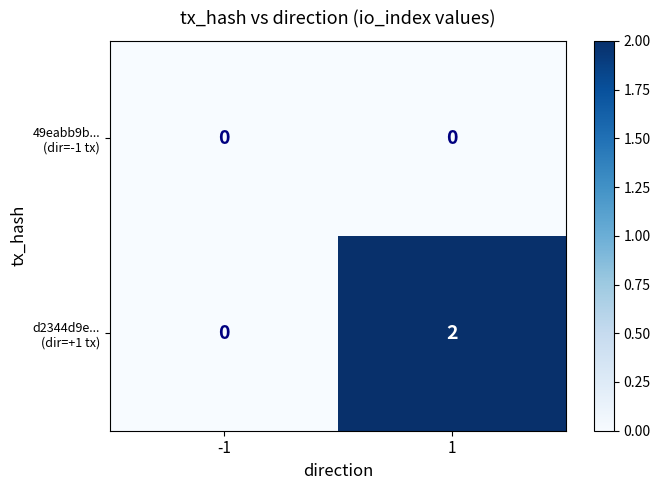

Between -1 and 1, which is larger?

-1